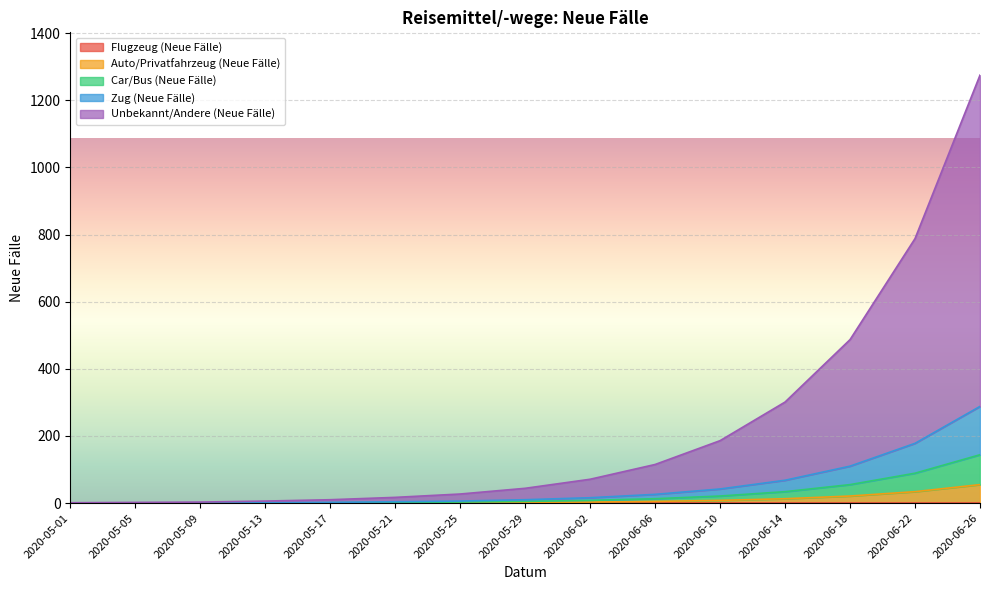

Is it true that Zug (Neue Fälle) equals 3 at 2020-05-17?

False